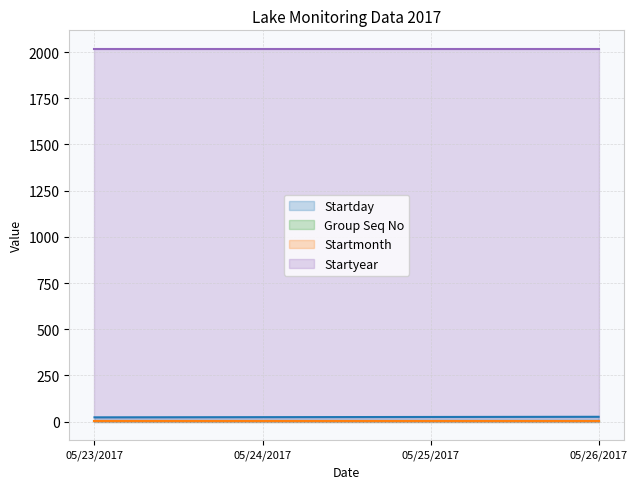

What is the minimum value for Startyear?

2017